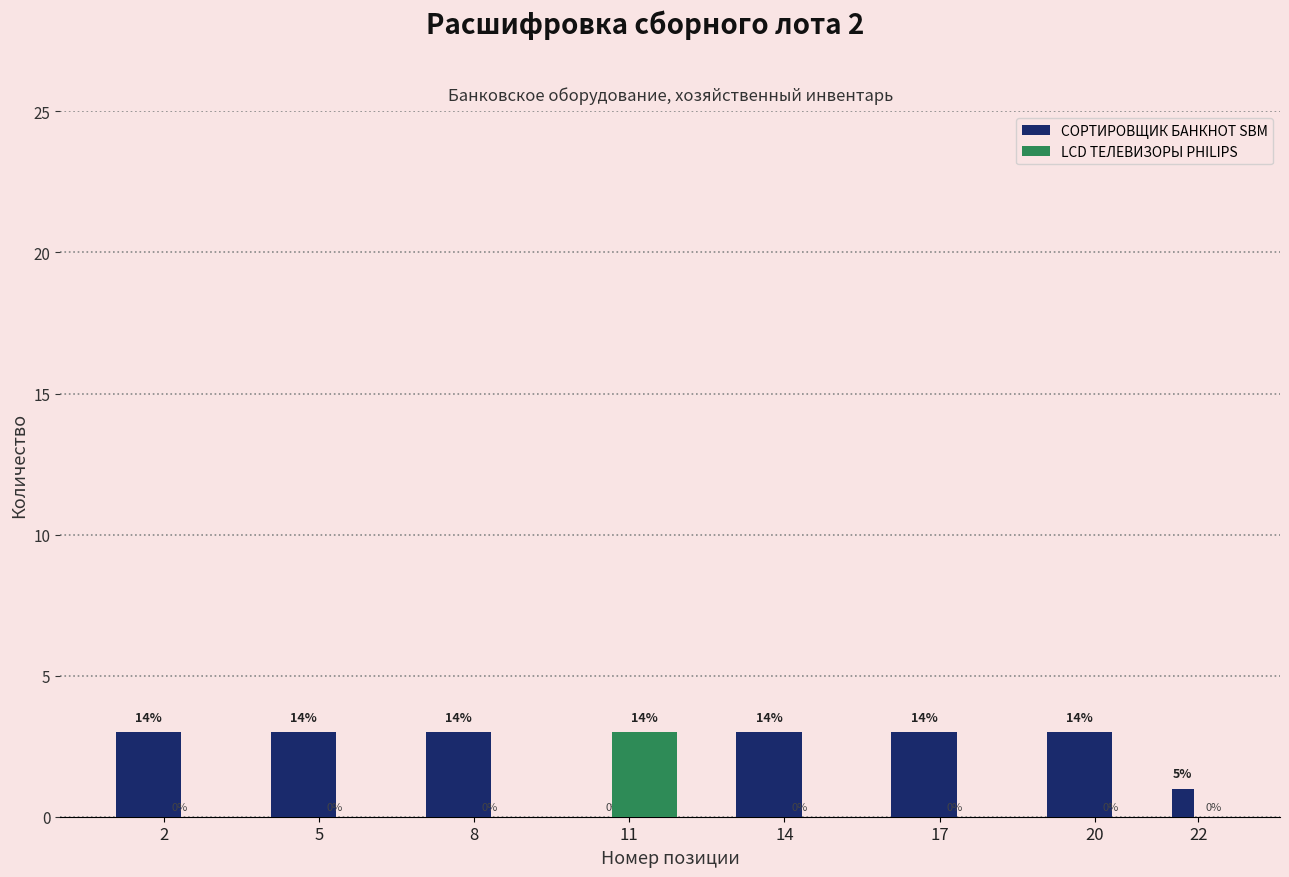

Reading left to right, transcribe all the data shown in this chart.

СОРТИРОВЩИК БАНКНОТ SBM: 2=3	5=3	8=3	11=0	14=3	17=3	20=3	22=1
LCD ТЕЛЕВИЗОРЫ PHILIPS: 2=0	5=0	8=0	11=3	14=0	17=0	20=0	22=0